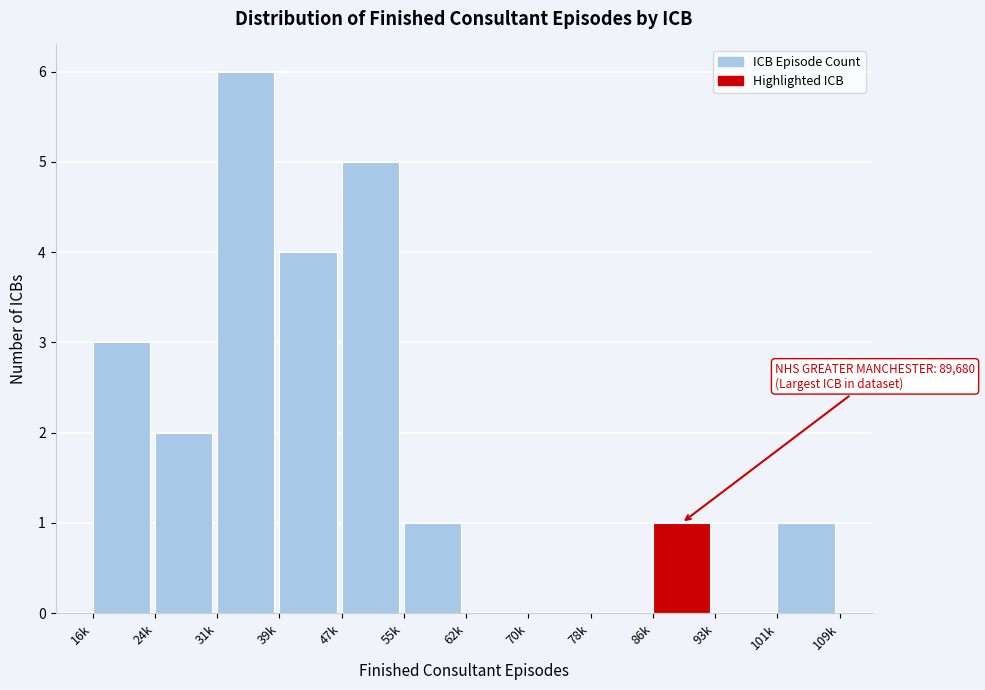

Reading left to right, transcribe all the data shown in this chart.

16k=3	24k=2	31k=6	39k=4	47k=5	55k=1	62k=0	70k=0	78k=0	86k=1	93k=0	101k=1